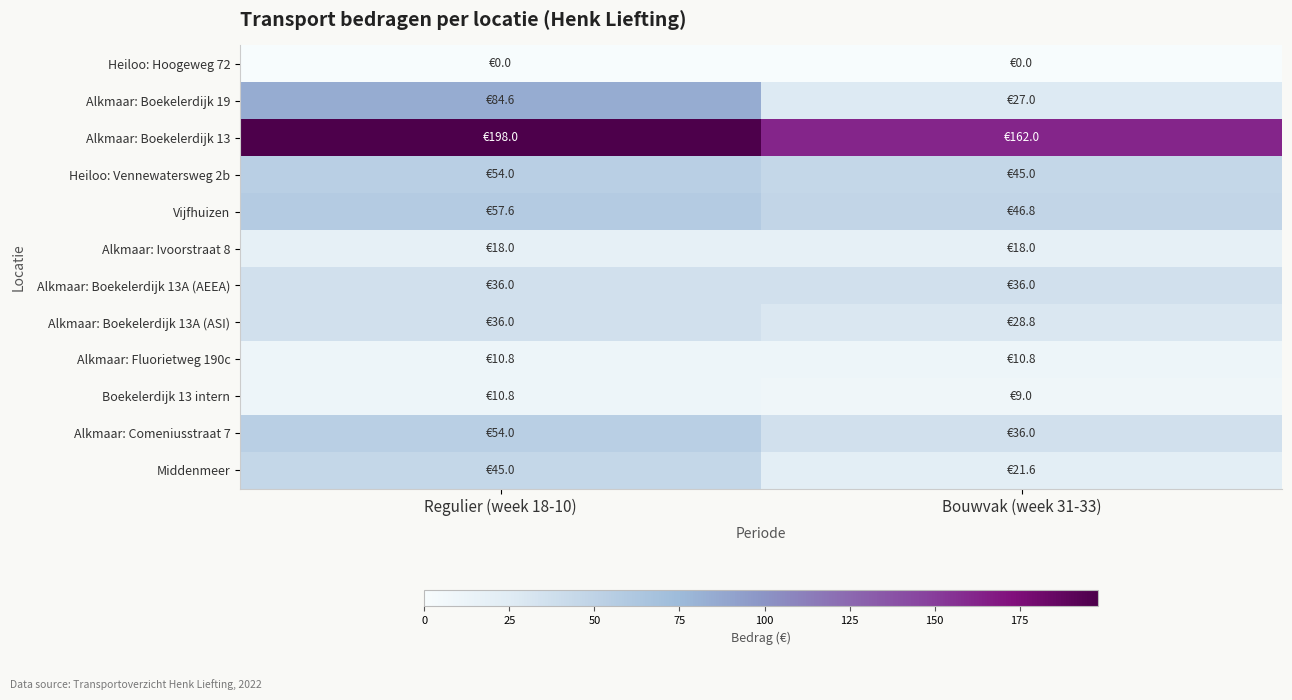

What is the spread (max minus min) of values at Bouwvak (week 31-33)?

162.0